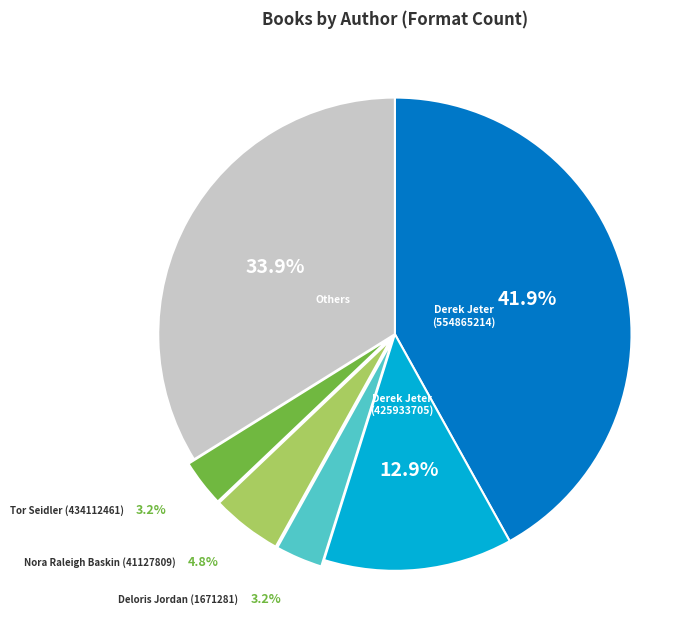

Which slice is the largest?

Derek Jeter (554865214)